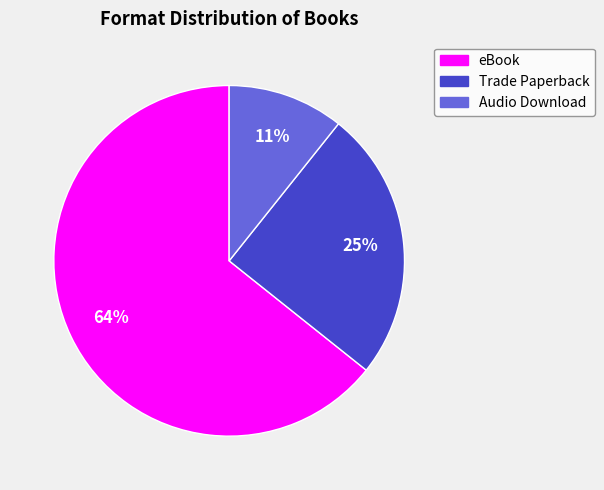

To the nearest percent, what is the average slice percentage?

33%